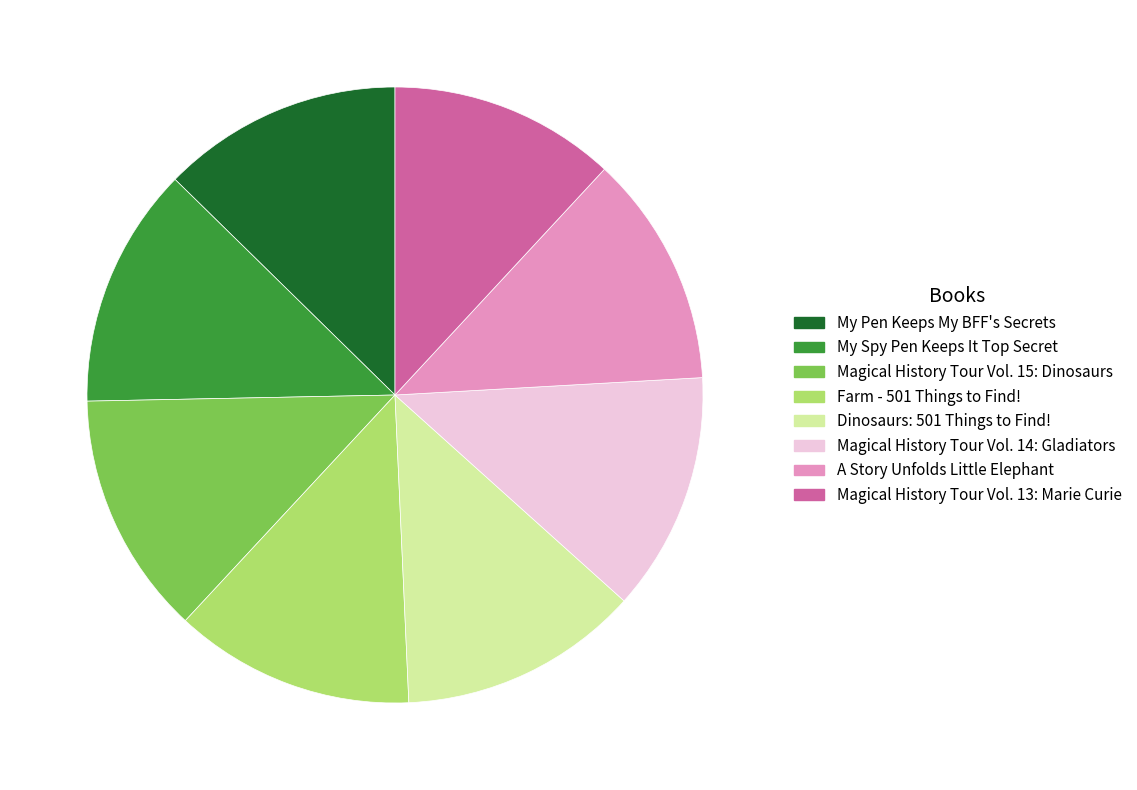

How many slices are in this pie chart?

8